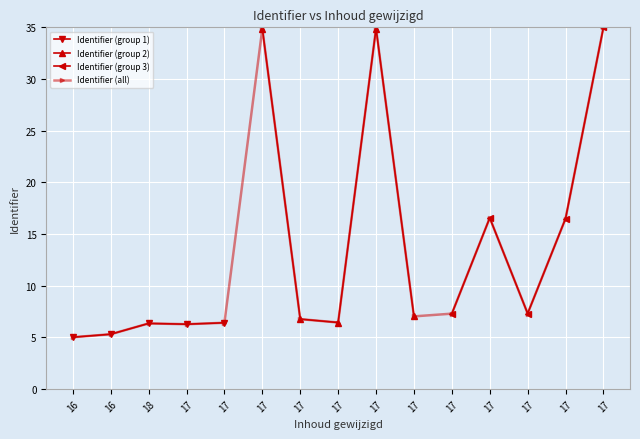

Where does the data first go above 7?

17